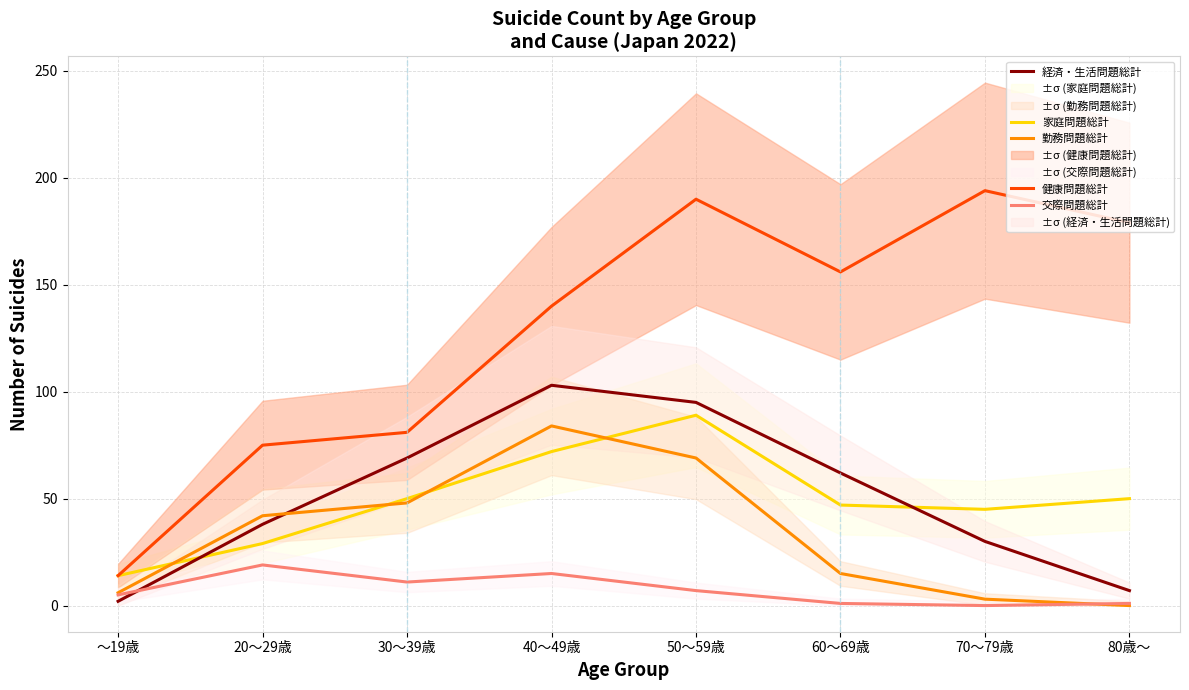

What is the difference between the 経済・生活問題総計 values at 20～29歳 and ～19歳?

36